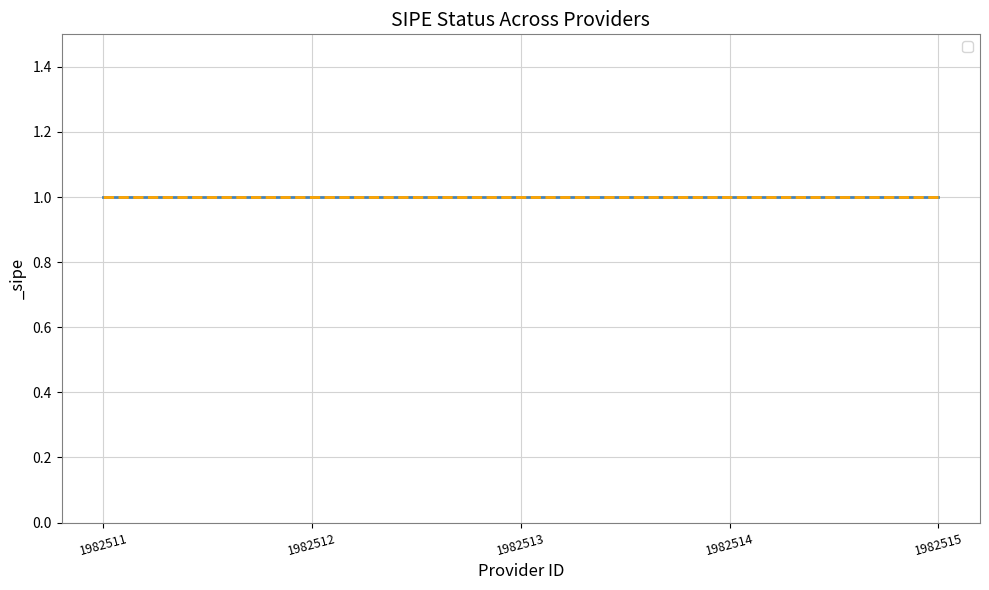

What is the difference between the maximum and minimum values in the Provider ID series?

4